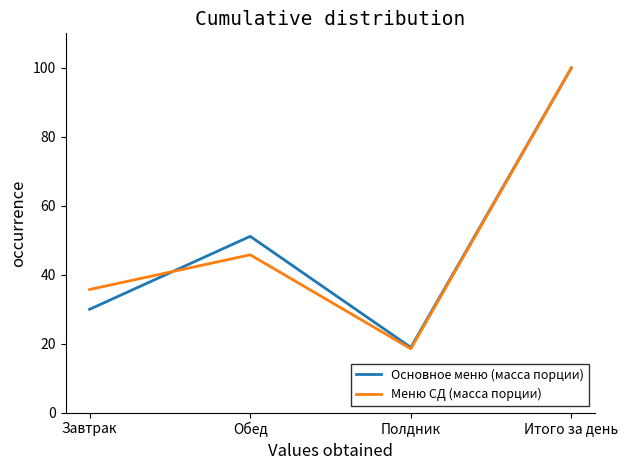

Which series has the largest range (max minus min)?

Меню СД (масса порции)